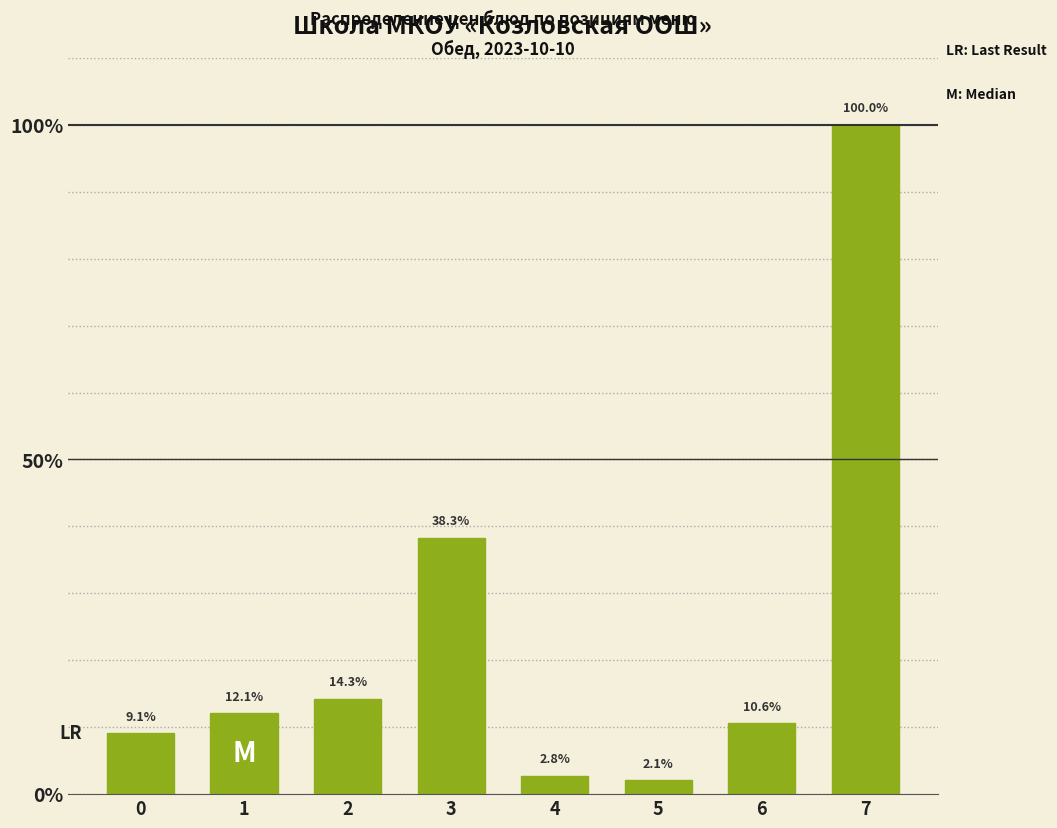

Reading left to right, transcribe all the data shown in this chart.

0=9.1	1=12.1	2=14.3	3=38.3	4=2.8	5=2.1	6=10.6	7=100.0